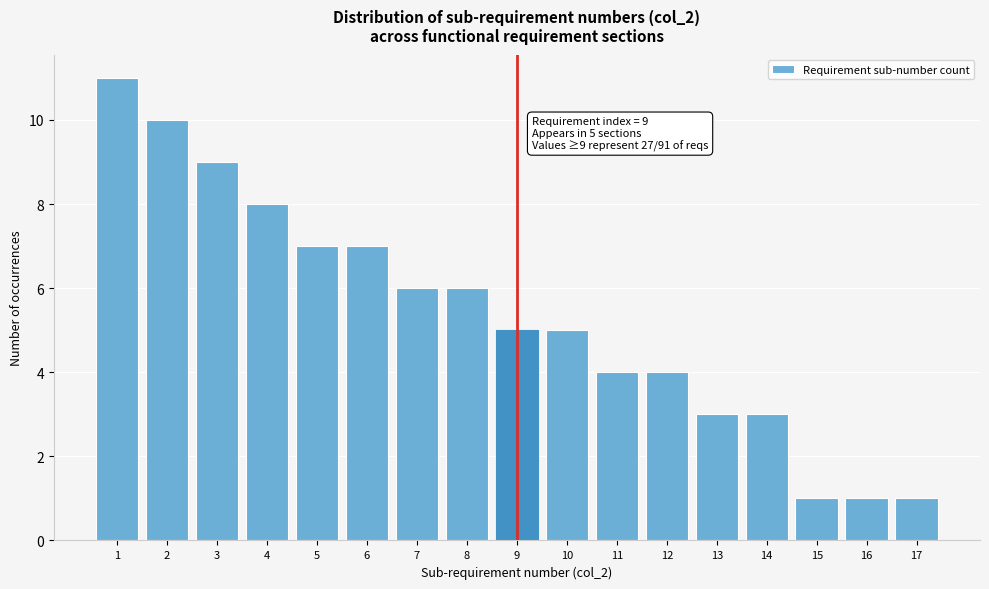

Which range on the x-axis has the tallest bar?

0.5 to 1.5